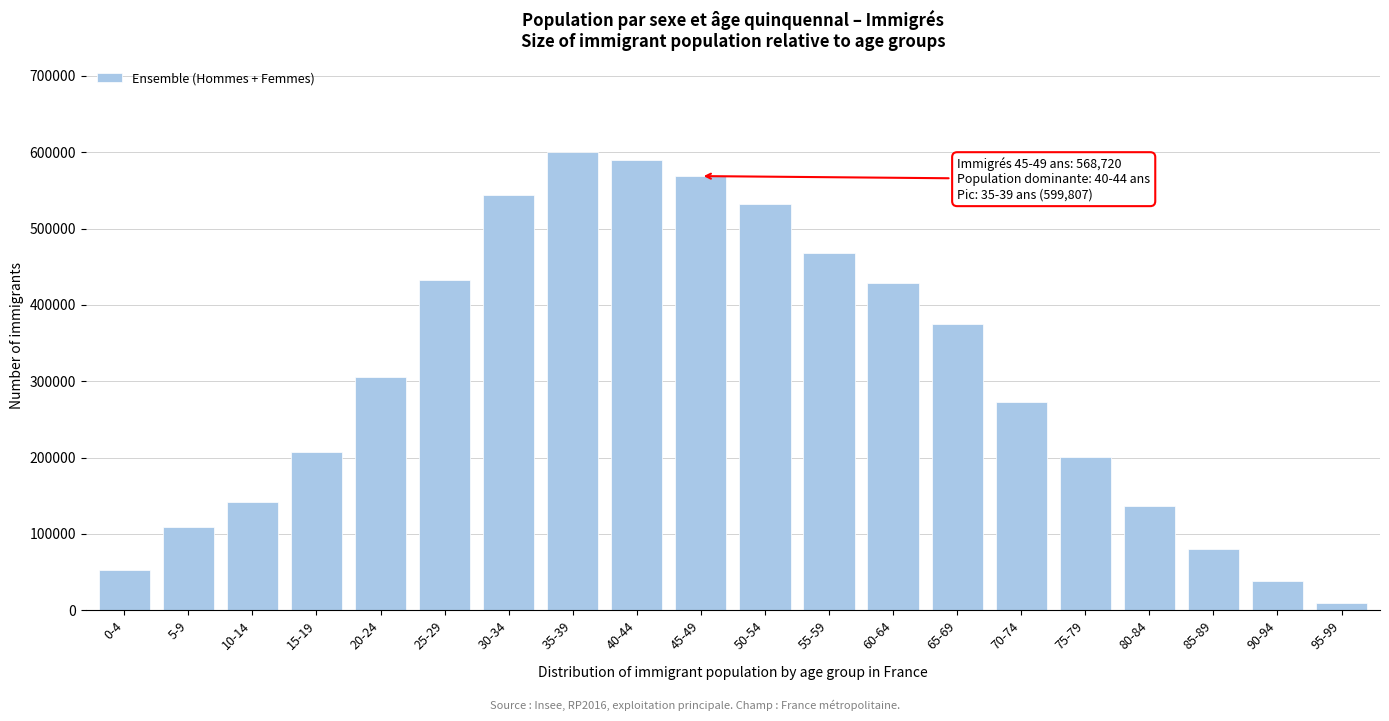

Which label corresponds to the smallest value in the chart?

95-99